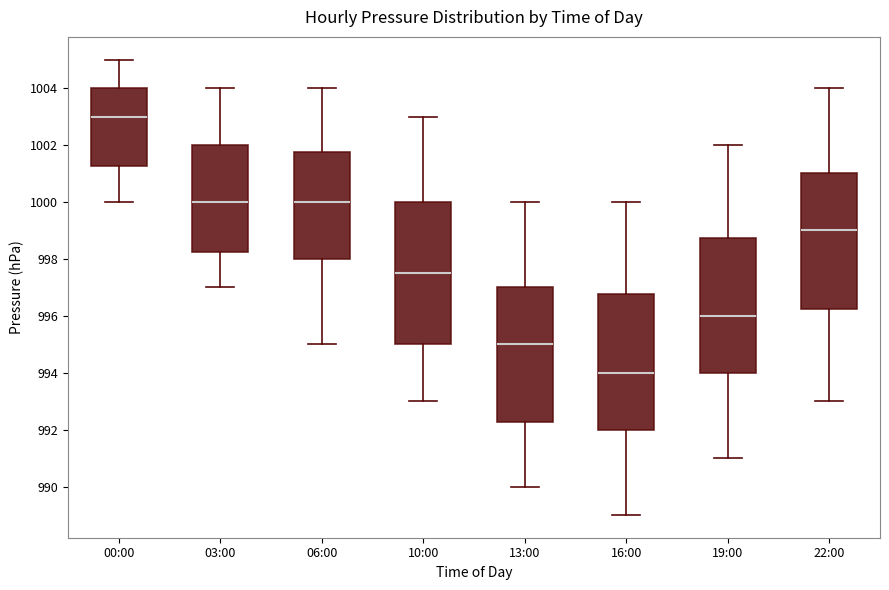

Where is the lower edge of the box for 19:00 on the y-axis? The values are not printed on the chart, so give them approximately, as read against the axis.

994.0